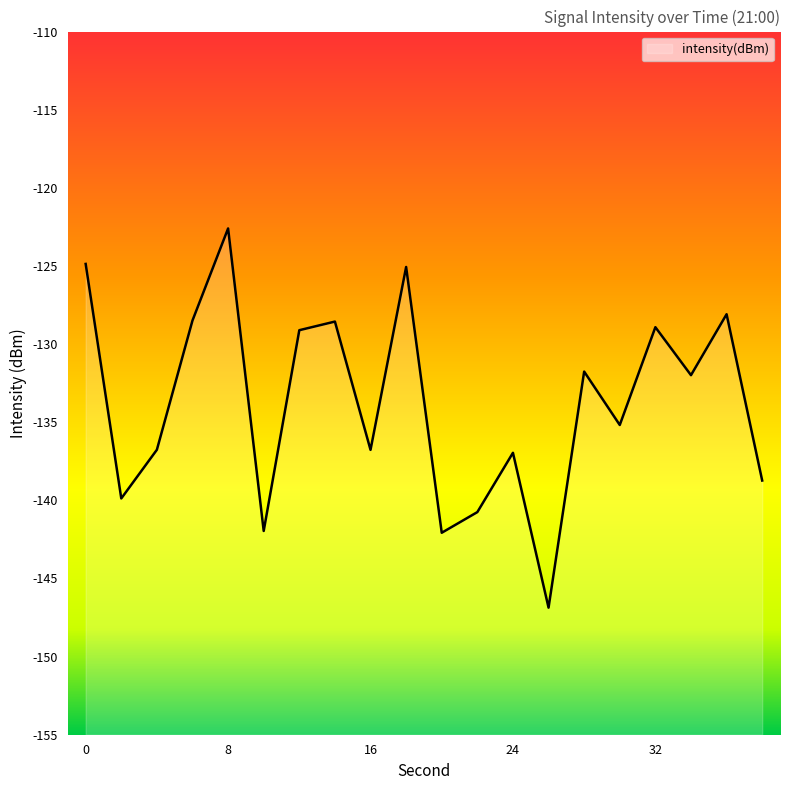

What is the approximate value at 32?

-128.9